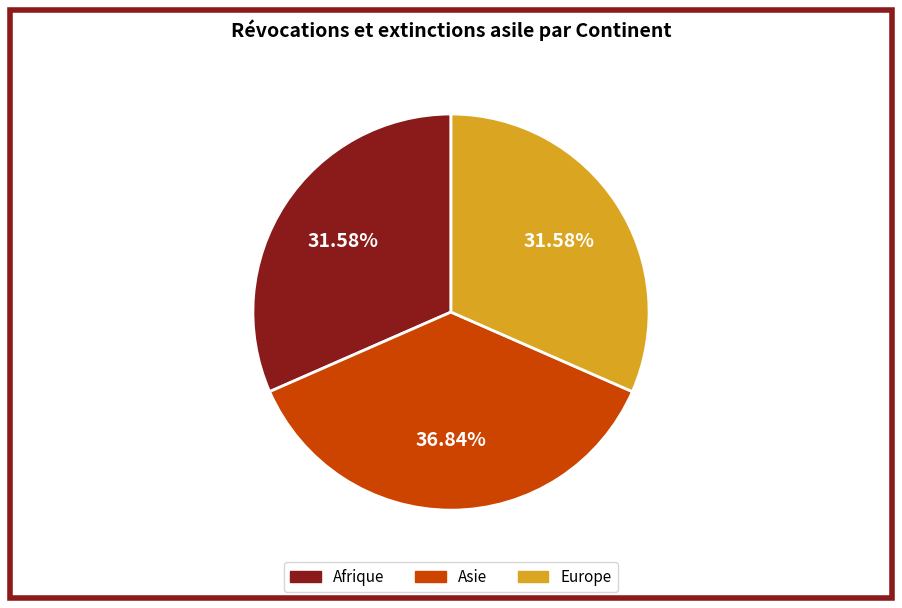

How many segments does this pie chart have?

3